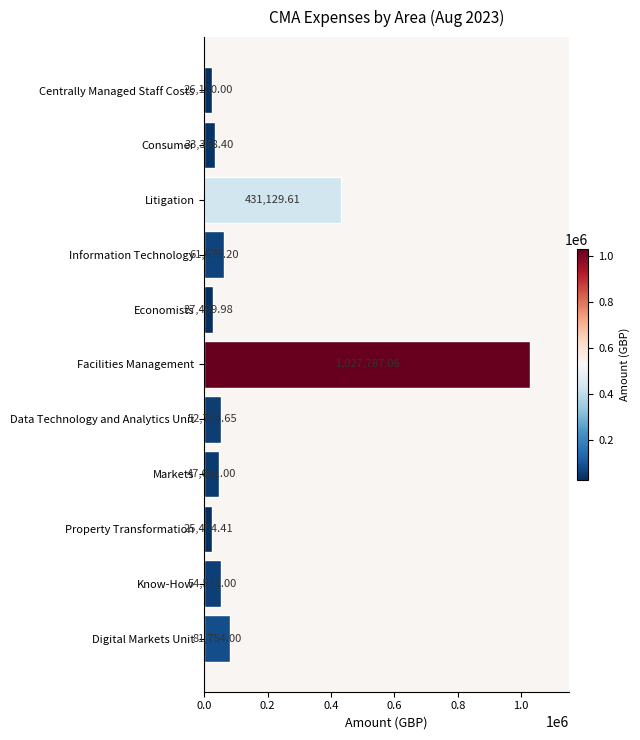

List the labels in order of value, largest first.

Facilities Management, Litigation, Digital Markets Unit, Information Technology, Know-How, Data Technology and Analytics Unit, Markets, Consumer, Economists, Centrally Managed Staff Costs, Property Transformation